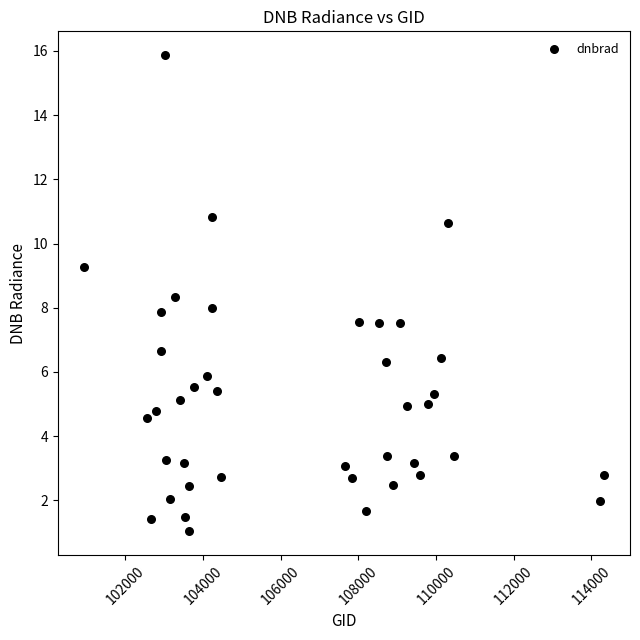

What is the range of Y values (max minus min)?

14.8